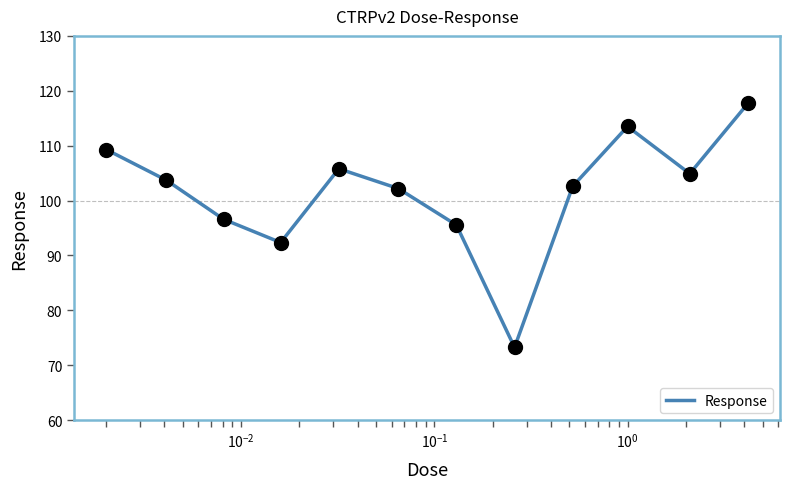

What is the maximum value shown in the chart?

117.7